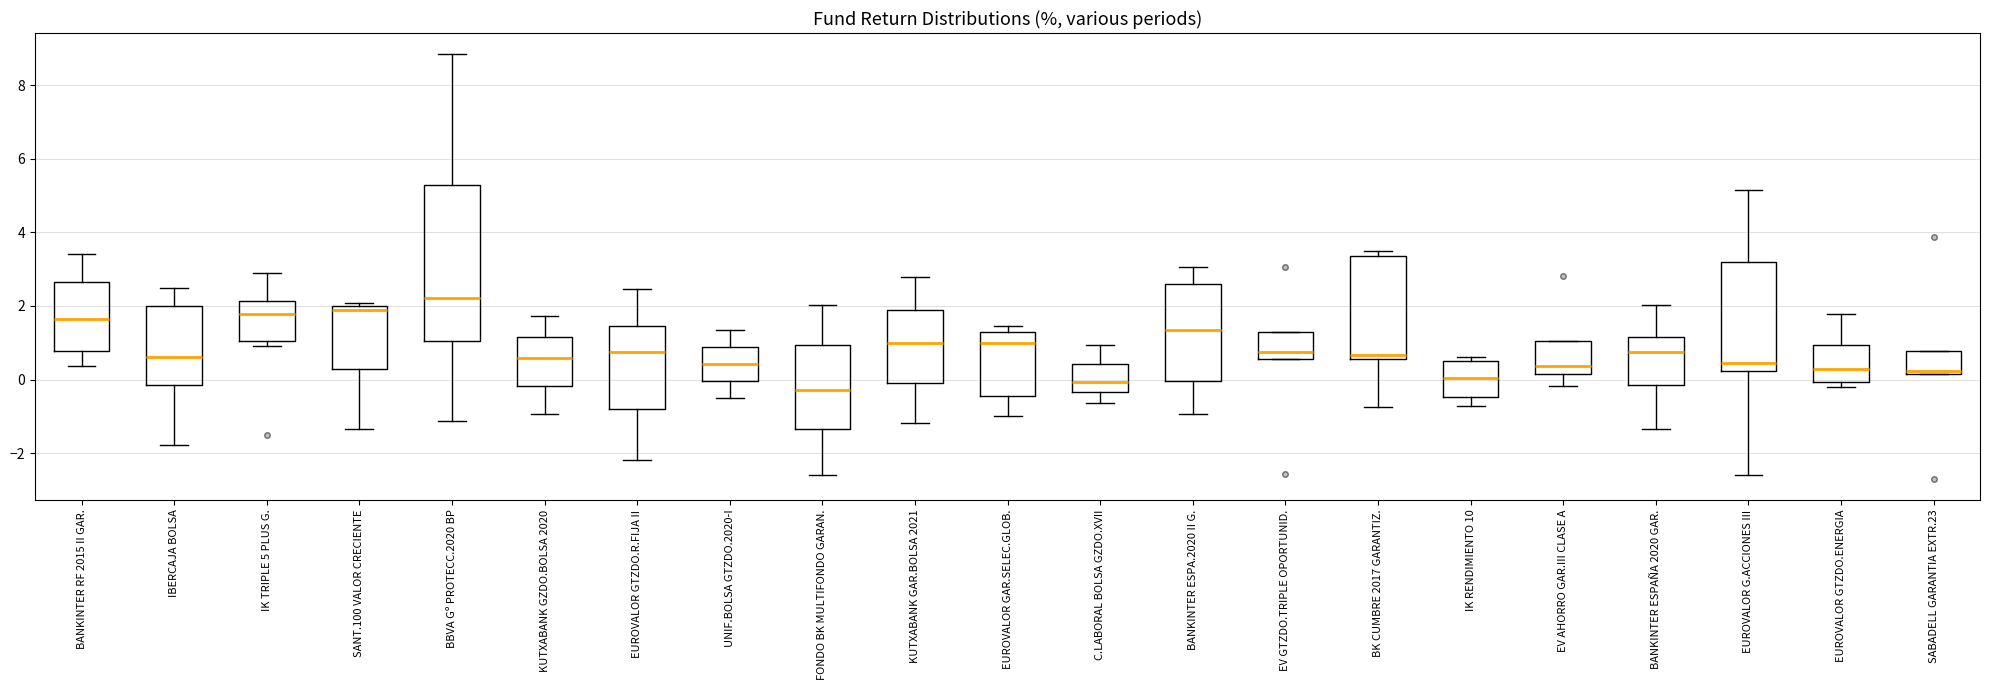

Which box is the tallest, from its lower edge to its upper edge?

BBVA Gº PROTECC.2020 BP